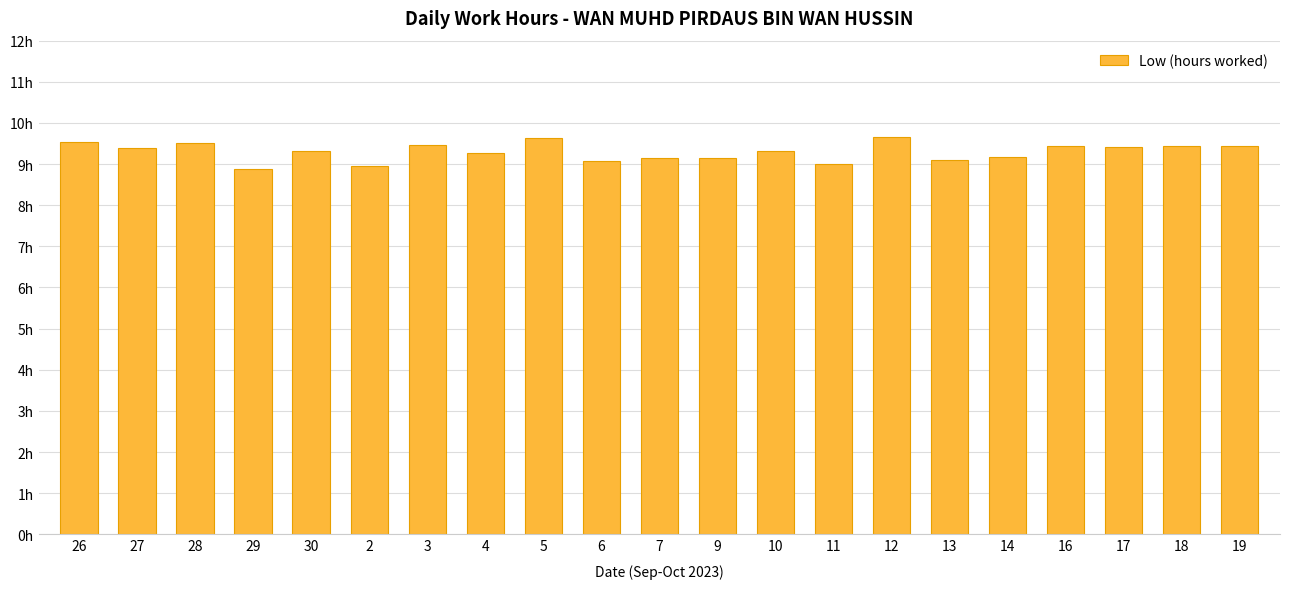

What is the maximum value shown in the chart?

9.7